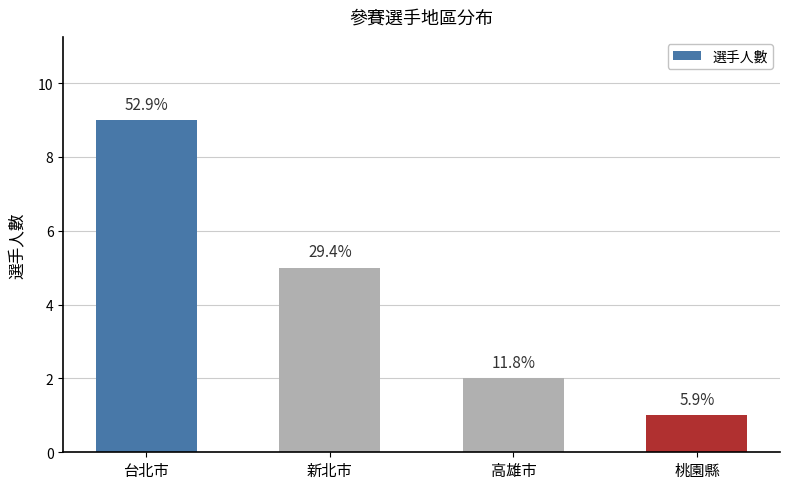

Does the chart contain stacked bars?

No